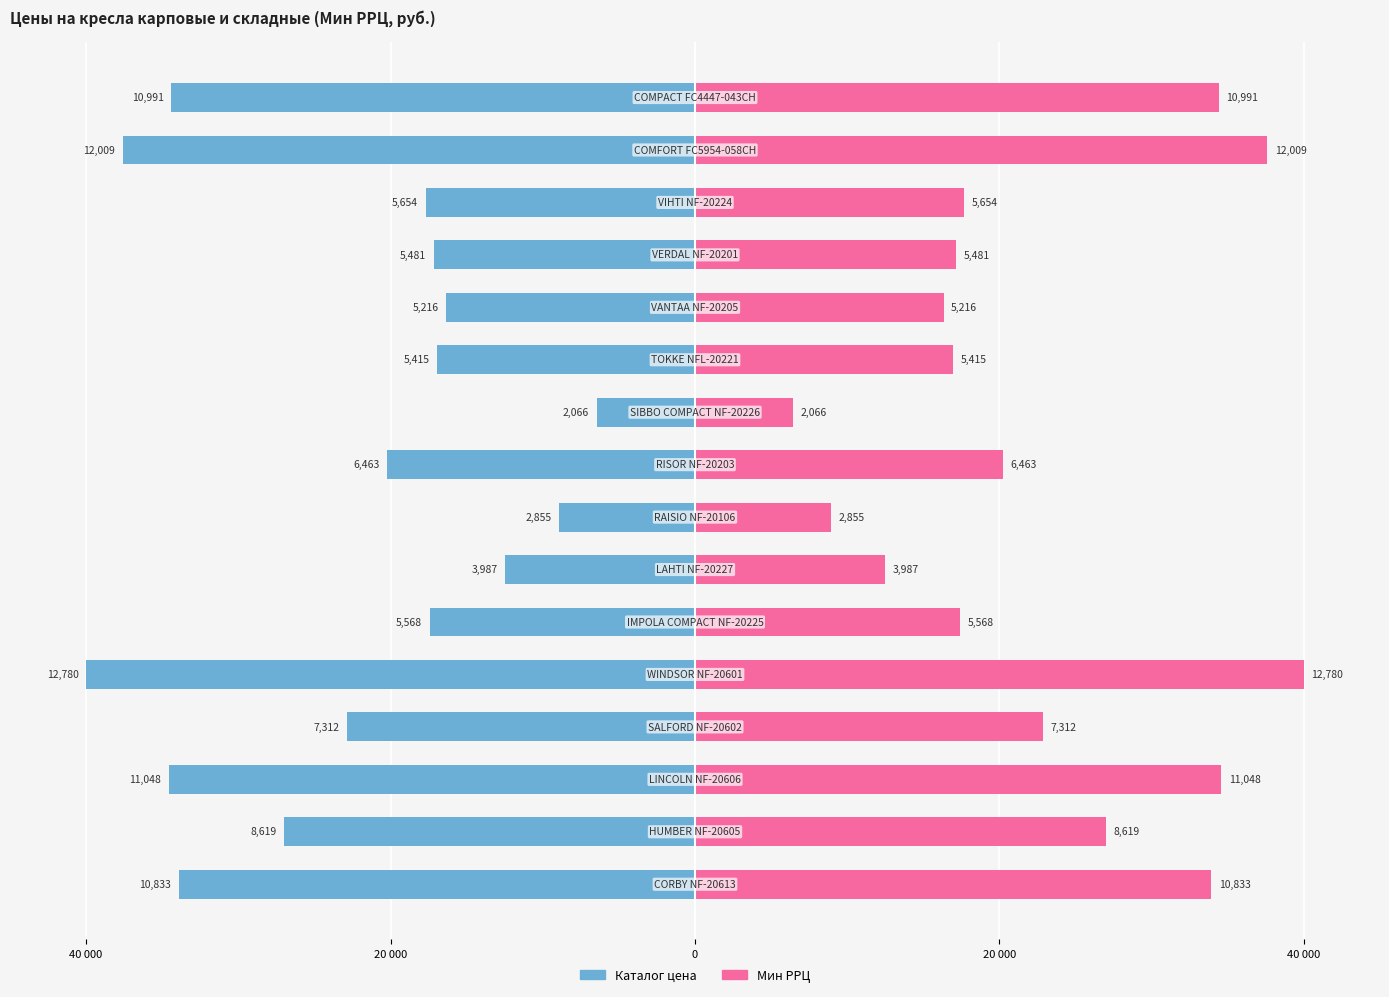

Is it true that Мин РРЦ equals 40.0 at 40 000?

True